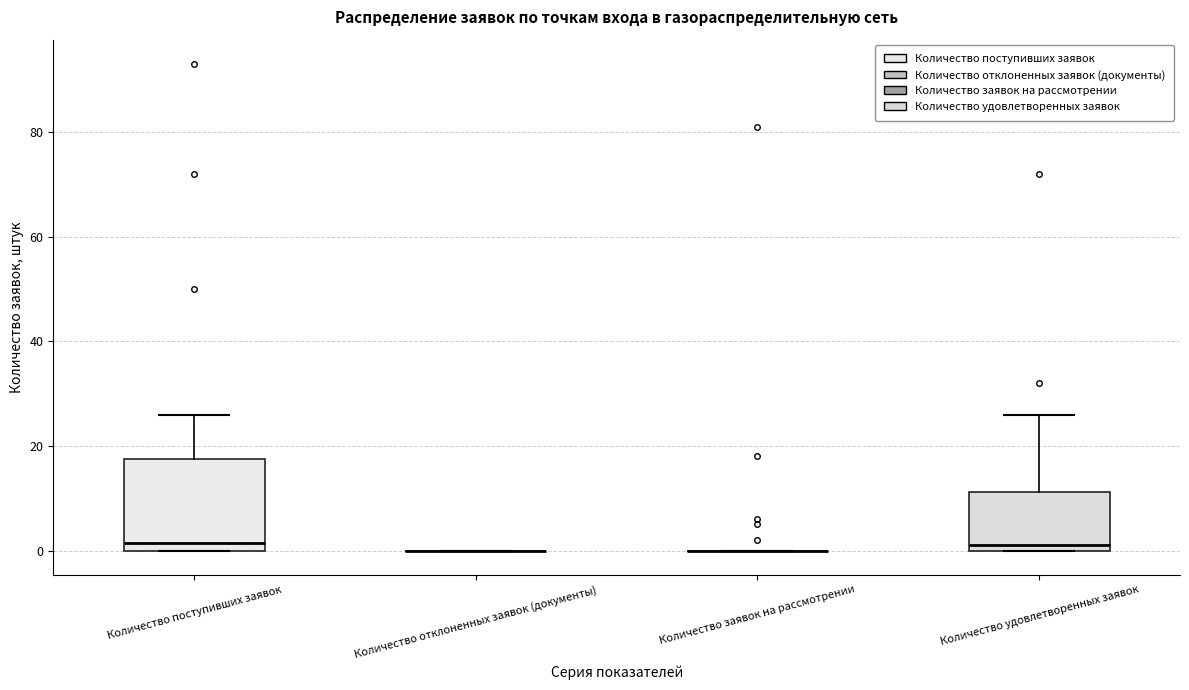

Reading left to right, transcribe this box plot: for each box, give where its median line is, the range the box spans, and where its two whiskers end, as read against the y-axis. The values are not printed on the chart, so give them approximately, as read against the axis.

Количество поступивших заявок: median 2, box 0 to 18, whiskers 0 to 26
Количество отклоненных заявок (документы): box collapsed to a line at 0, whiskers 0 to 0
Количество заявок на рассмотрении: box collapsed to a line at 0, whiskers 0 to 0
Количество удовлетворенных заявок: median 2, box 0 to 12, whiskers 0 to 26